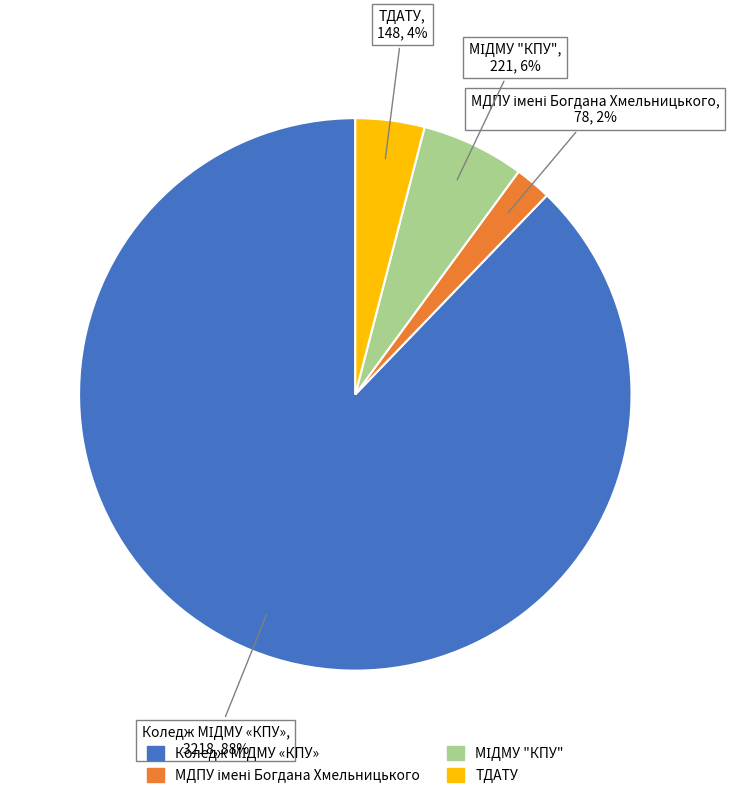

Is there a majority slice in this chart?

Yes